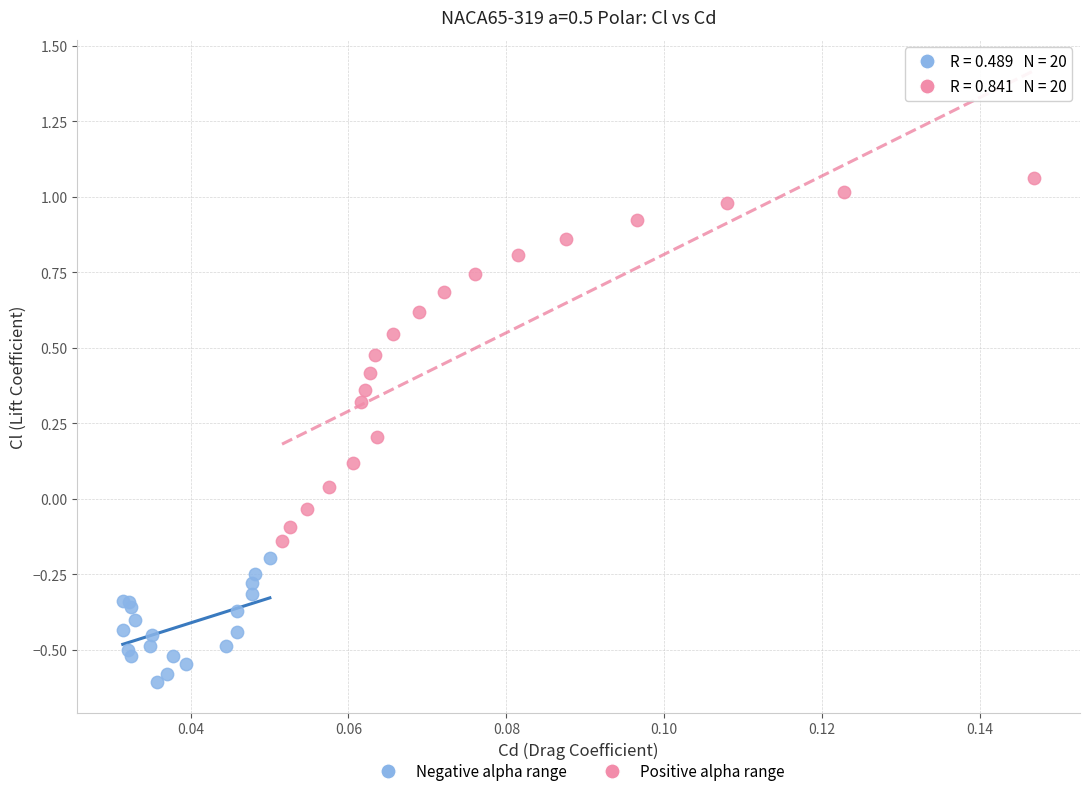

Which series reaches the maximum Y coordinate?

Positive alpha range